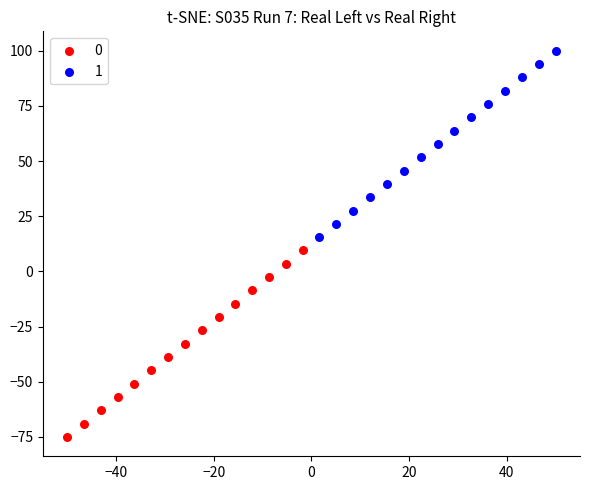

Which series reaches the maximum Y coordinate?

1